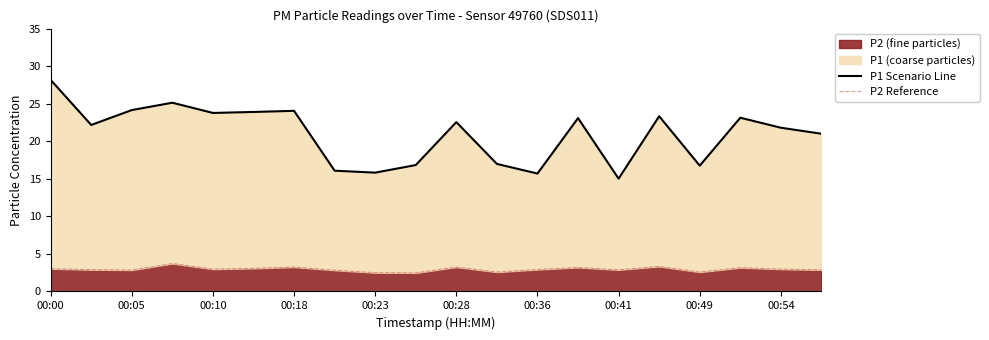

Reading left to right, what are all the values shown in this chart?

P1 Scenario Line: 28.2	22.2	24.1	25.1	23.8	23.9	24.1	16.1	15.8	16.8	22.6	17.0	15.7	23.1	15.0	23.3	16.8	23.1	21.8	21.0
P2 Reference: 3.0	2.9	2.9	3.7	3.0	3.1	3.2	2.8	2.5	2.5	3.2	2.6	2.9	3.2	2.9	3.3	2.6	3.2	3.0	2.9